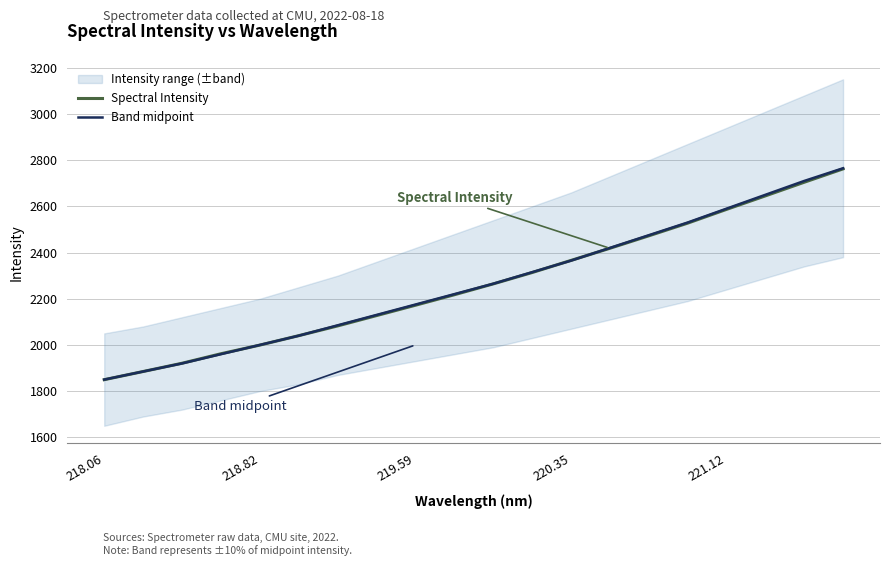

The value of Spectral Intensity at 218.06 is 1849.6. True or false?

True